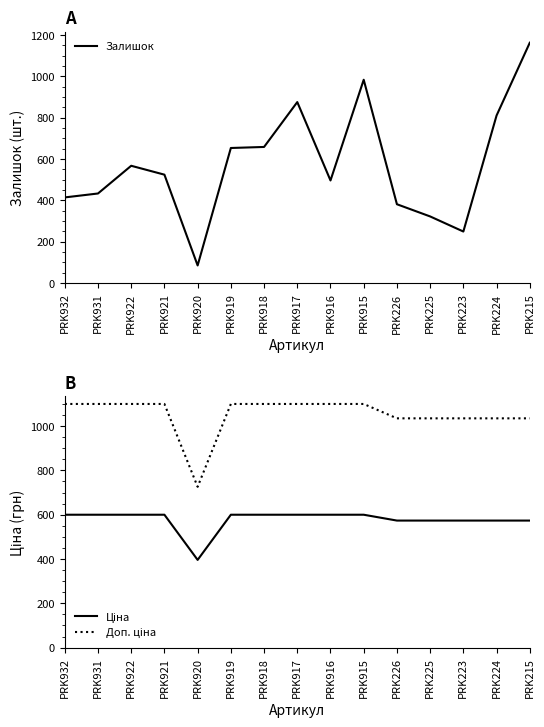

The Залишок series shows 79.1 at PRK223. True or false?

False